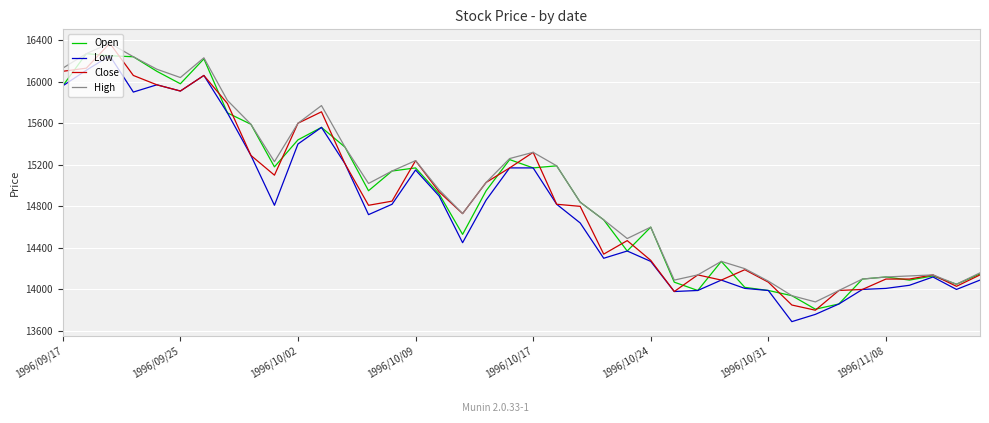

What is the minimum value for Close?

13800